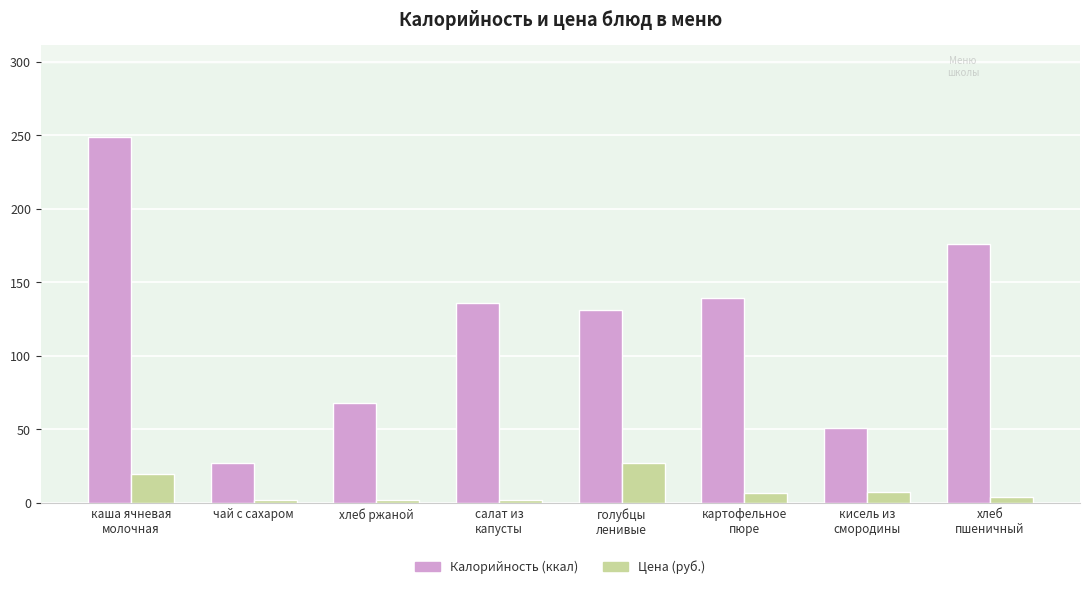

What are all the series names shown in the legend?

Калорийность (ккал), Цена (руб.)